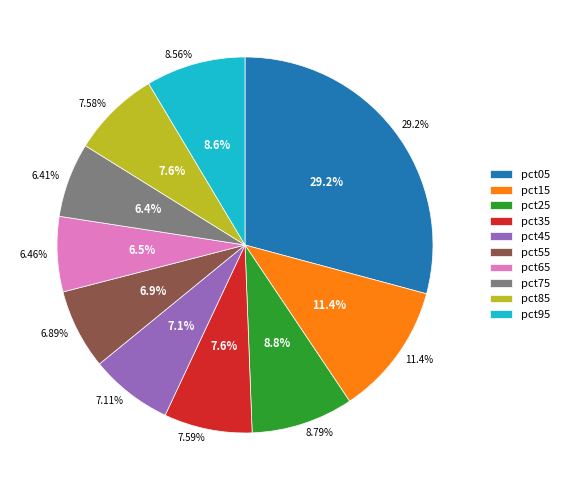

How many slices are in this pie chart?

10